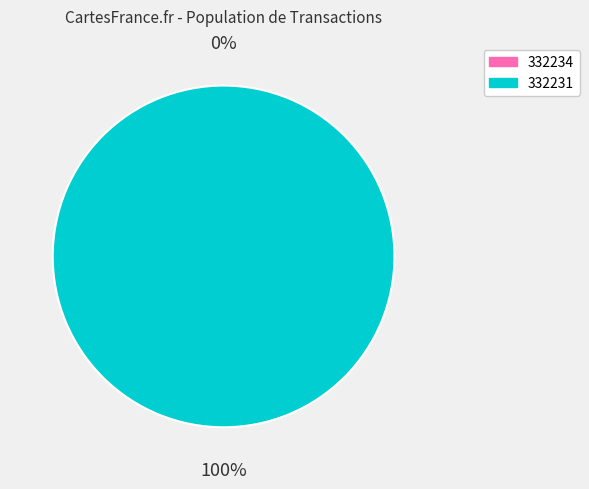

Which category has the biggest portion of the pie?

332231